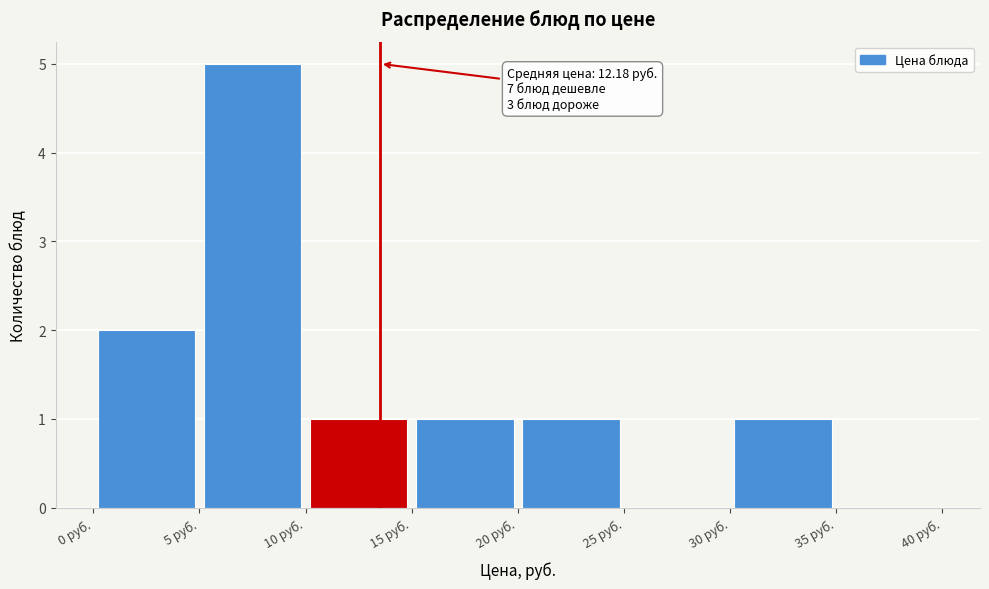

Which range on the x-axis has the tallest bar?

5 to 10